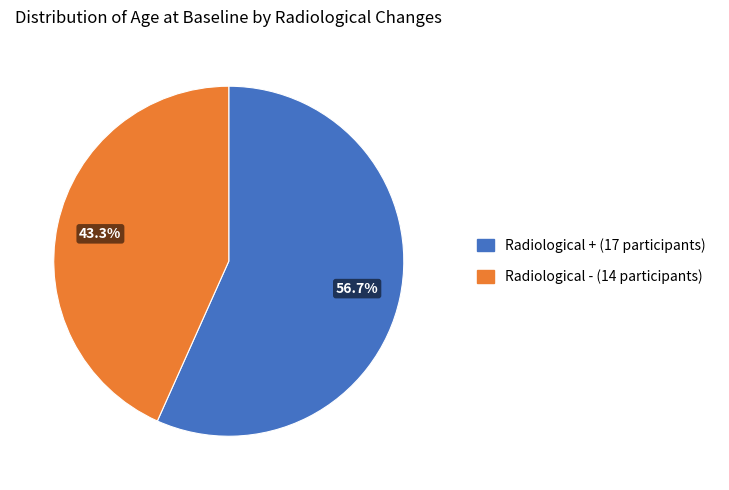

Is there any slice that represents more than half of the pie?

Yes